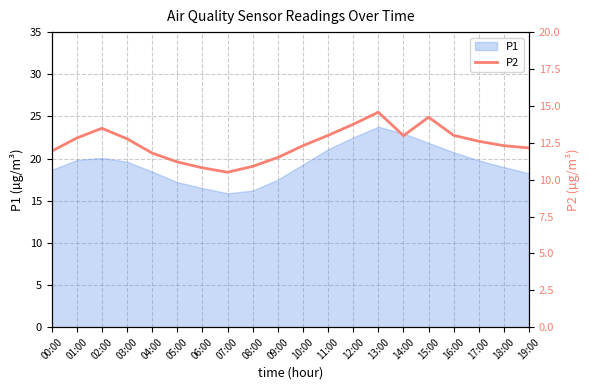

Reading right to left, extract all data points from this chart.

19:00=12.2	18:00=12.3	17:00=12.6	16:00=13.0	15:00=14.2	14:00=13.0	13:00=14.6	12:00=13.8	11:00=13.0	10:00=12.3	09:00=11.5	08:00=10.9	07:00=10.5	06:00=10.8	05:00=11.2	04:00=11.8	03:00=12.8	02:00=13.5	01:00=12.8	00:00=11.9